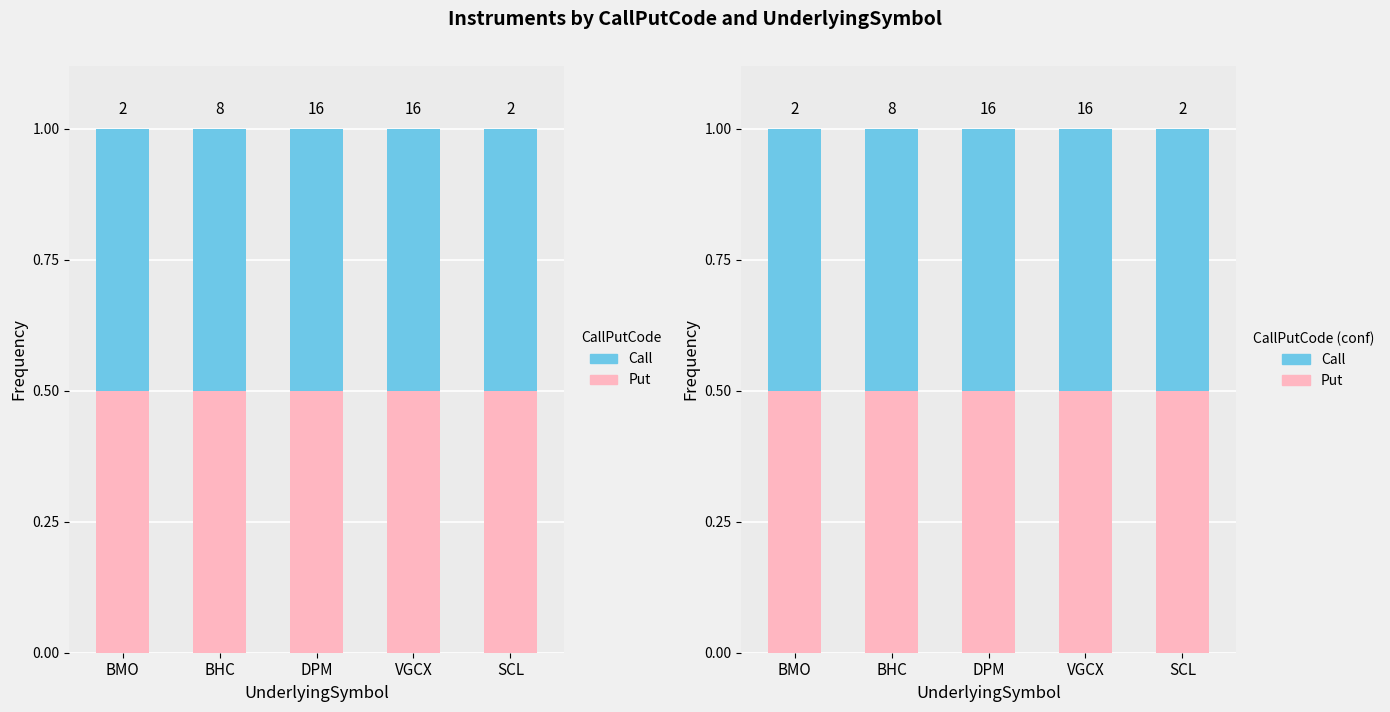

The value of Put at VGCX is 8. True or false?

True